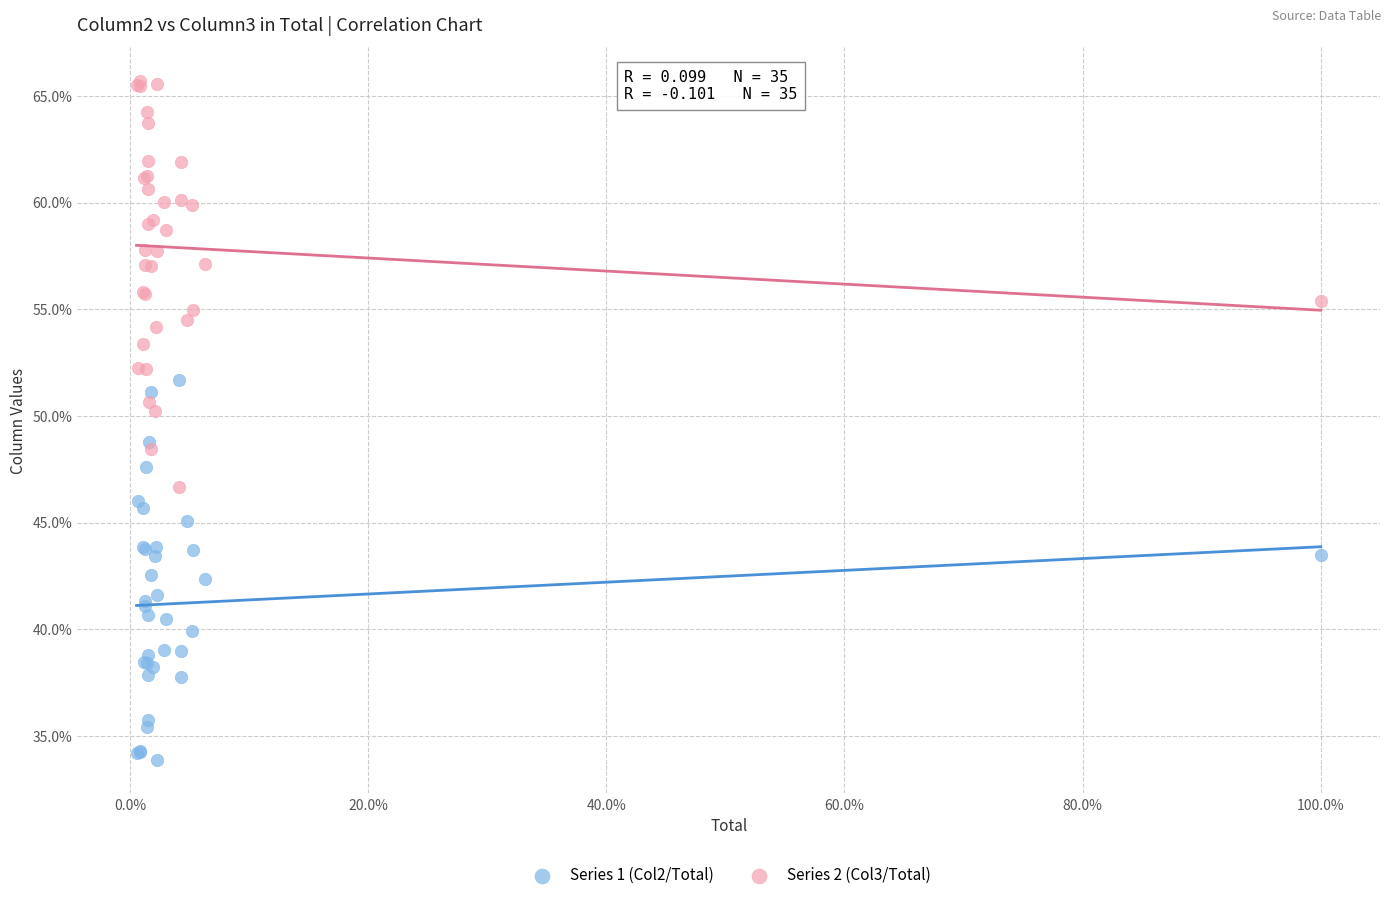

Which series has the largest Y range (max minus min)?

Series 2 (Col3/Total)